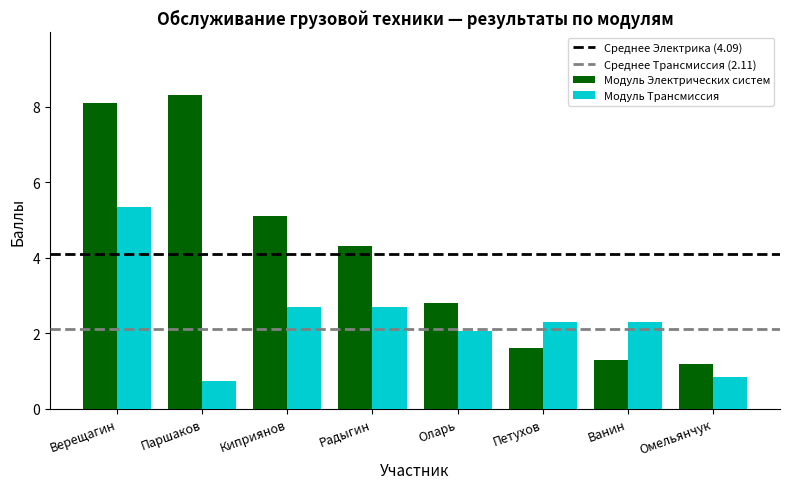

Are the bars horizontal?

No